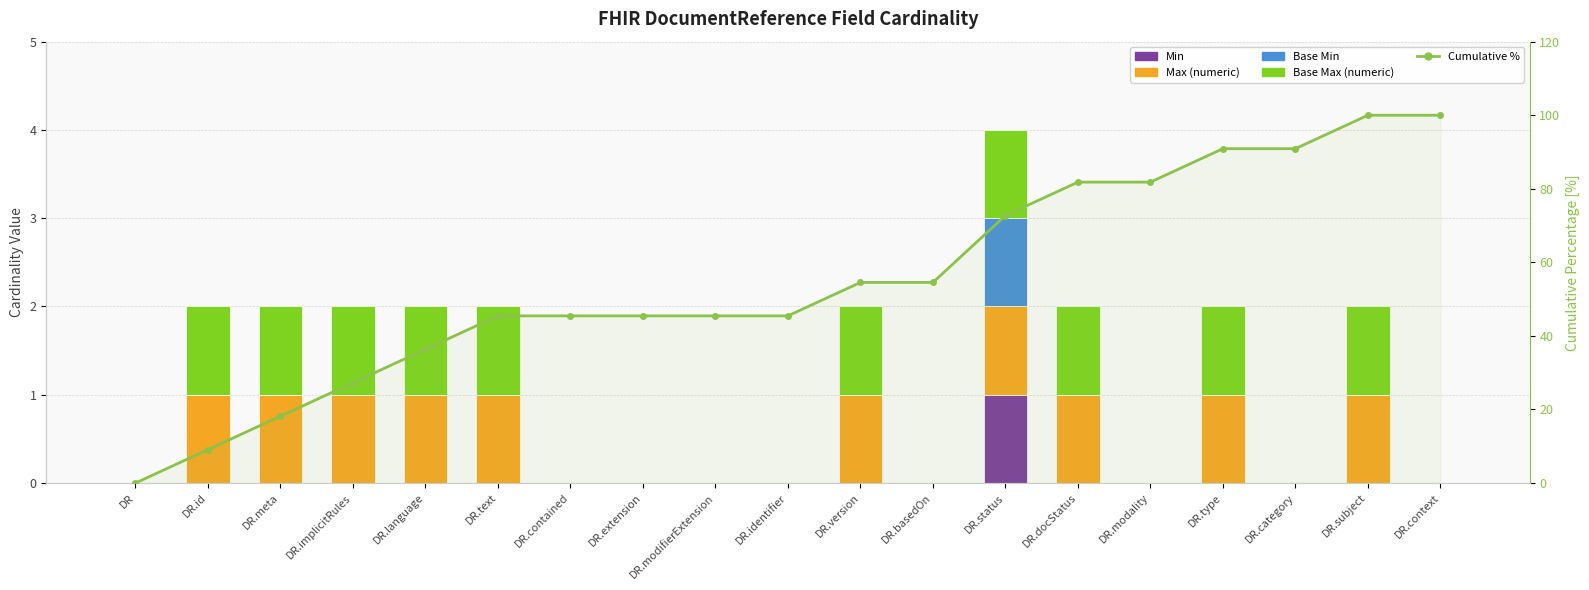

Which series has the largest total across all categories?

Cumulative %